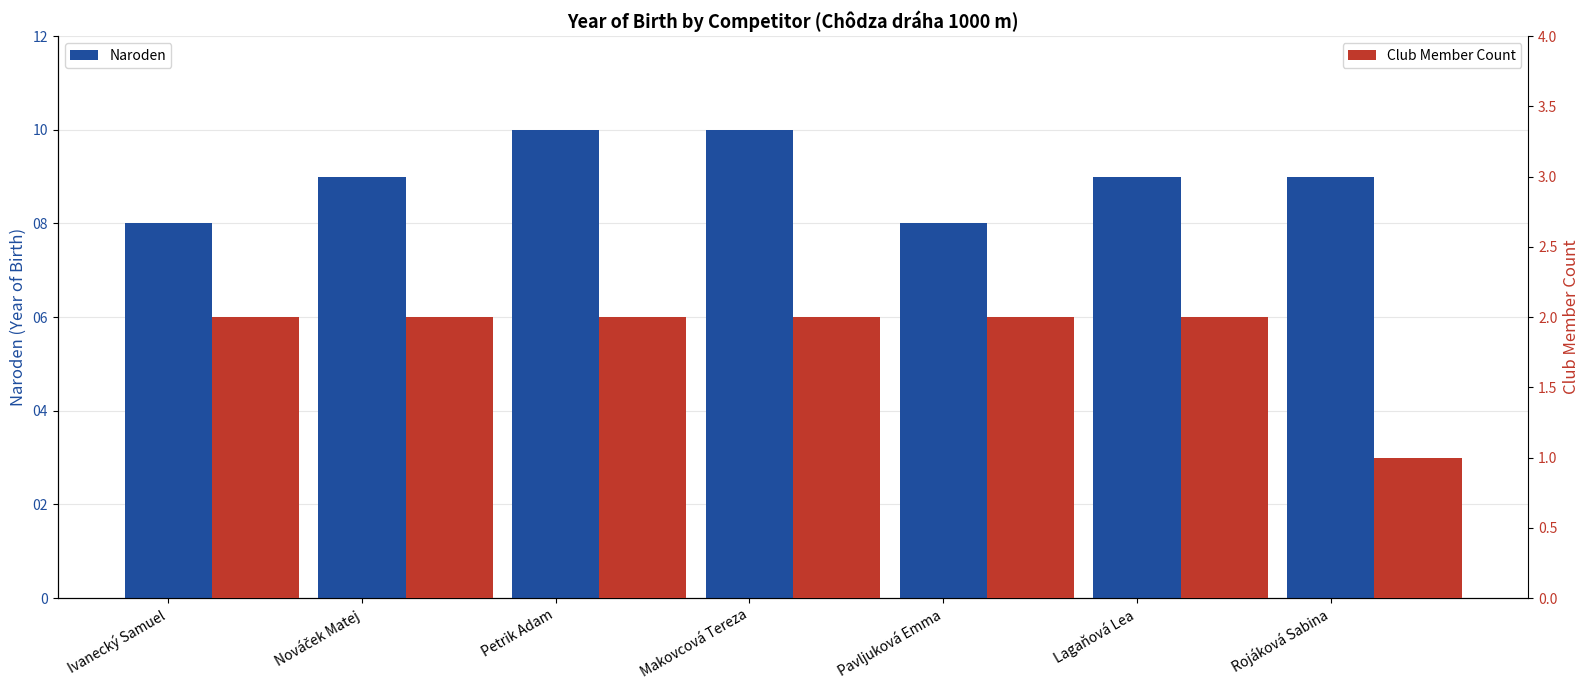

What is the difference between the maximum and minimum values in the Naroden series?

2